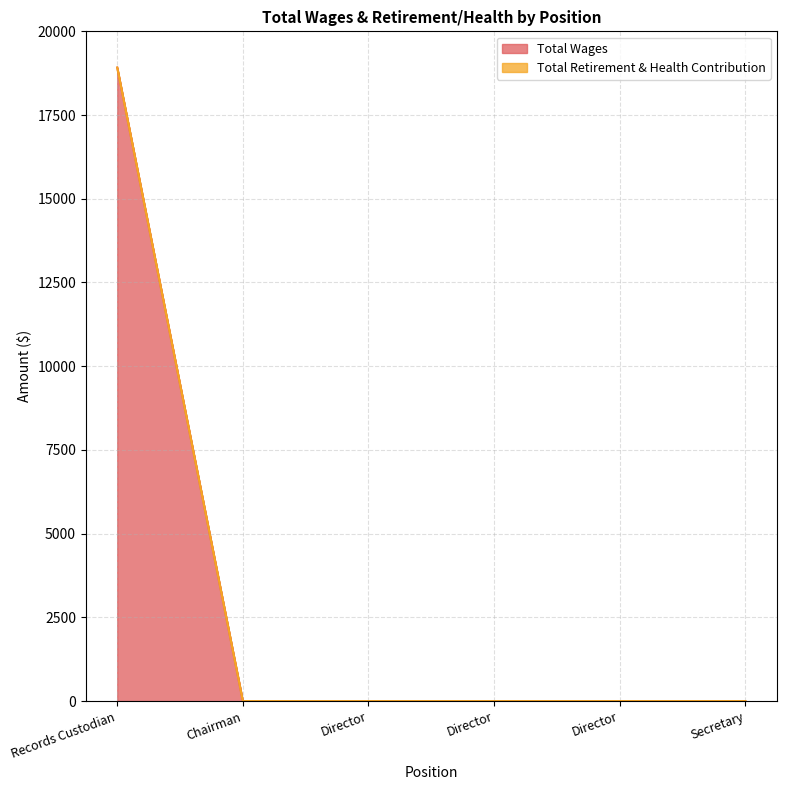

Reading right to left, transcribe all the data shown in this chart.

0	0	0	0	0	18918